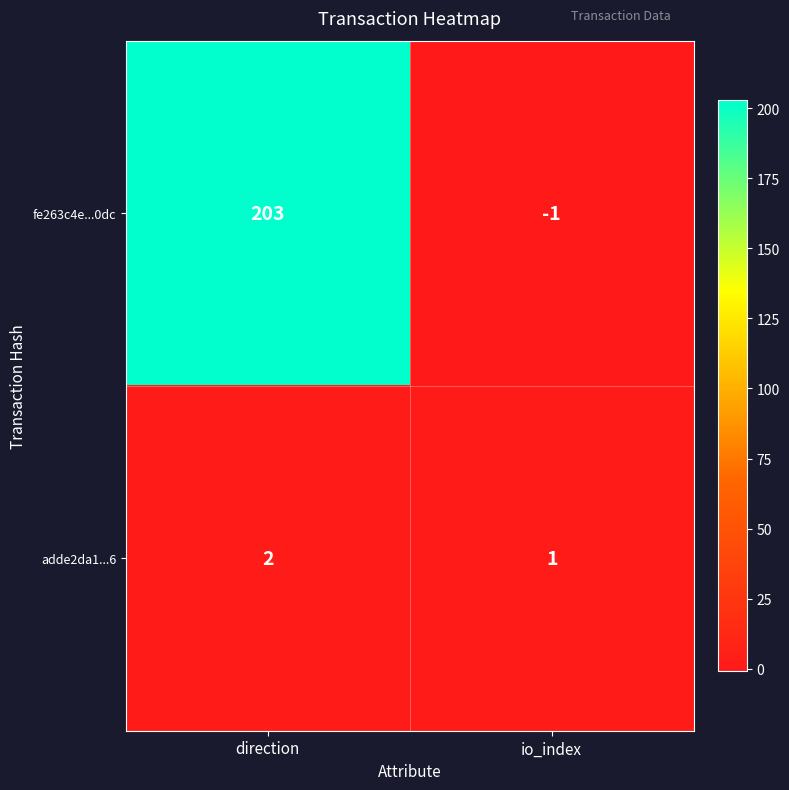

True or false: adde2da1...6 has a value of 1 at io_index.

True